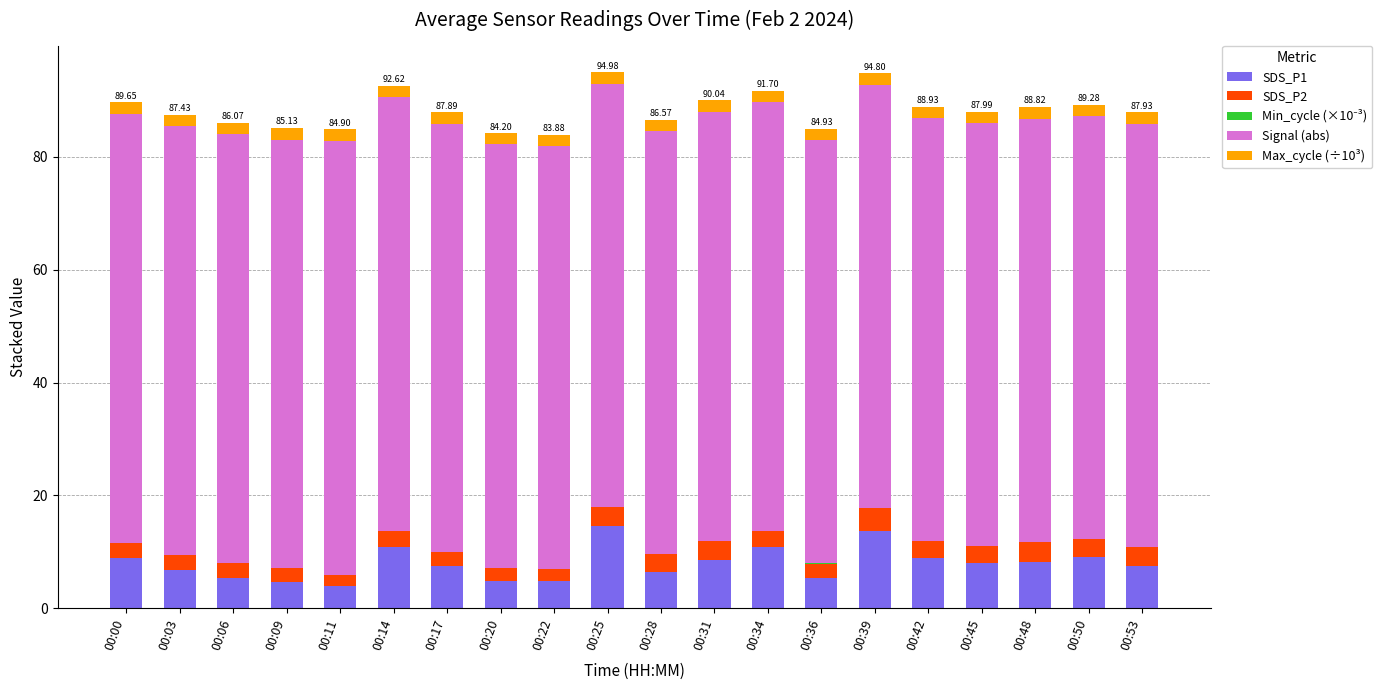

Are the bars horizontal?

No